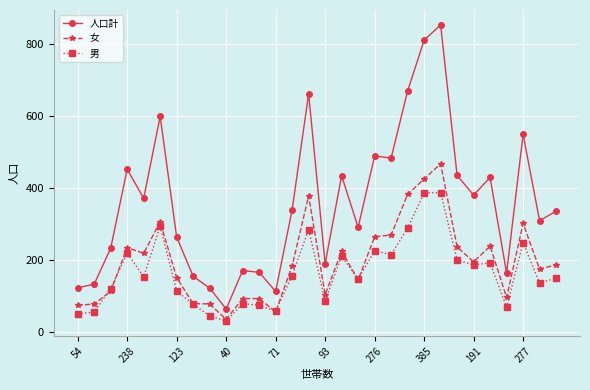

What is the value of the 女 point at the 3rd from the left?

112